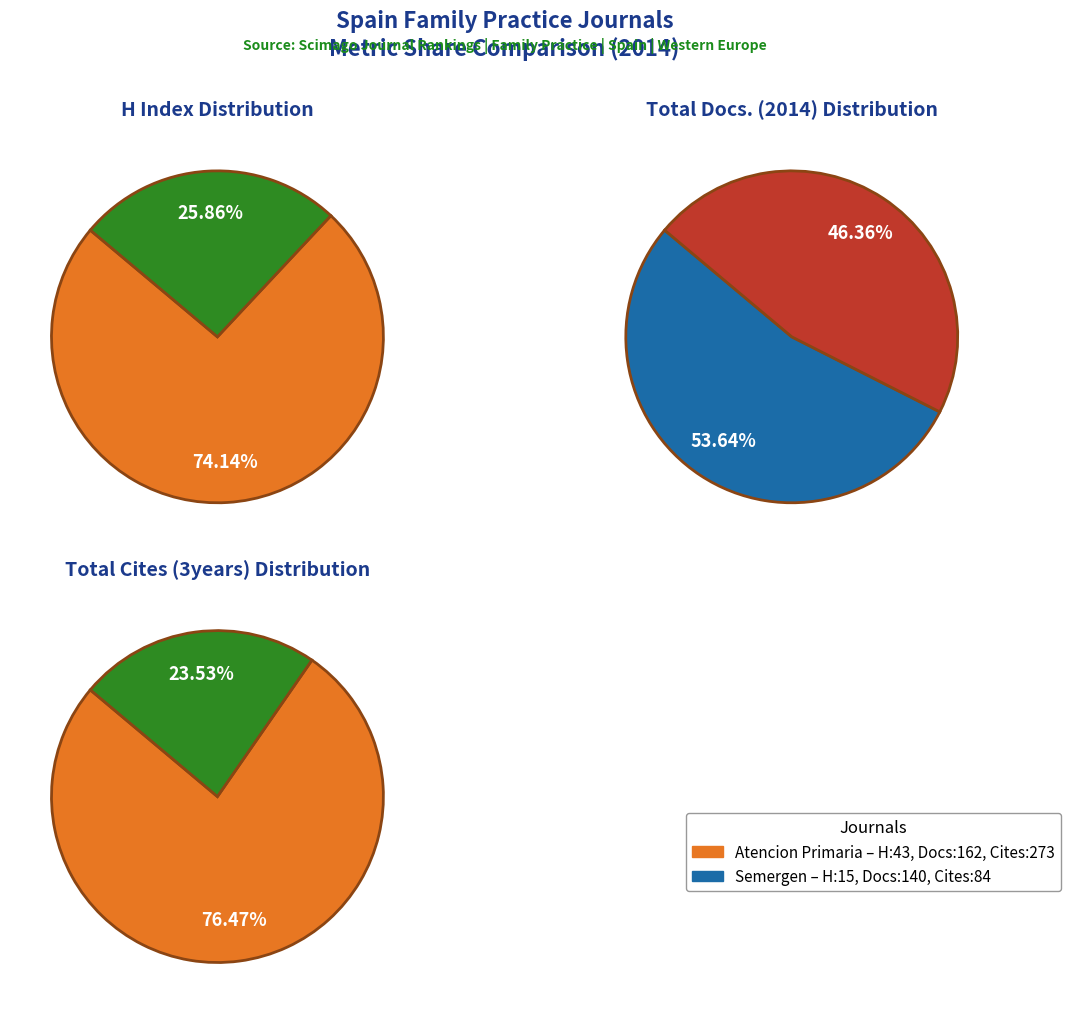

To the nearest percent, what percentage of the pie is Atencion Primaria?

74%